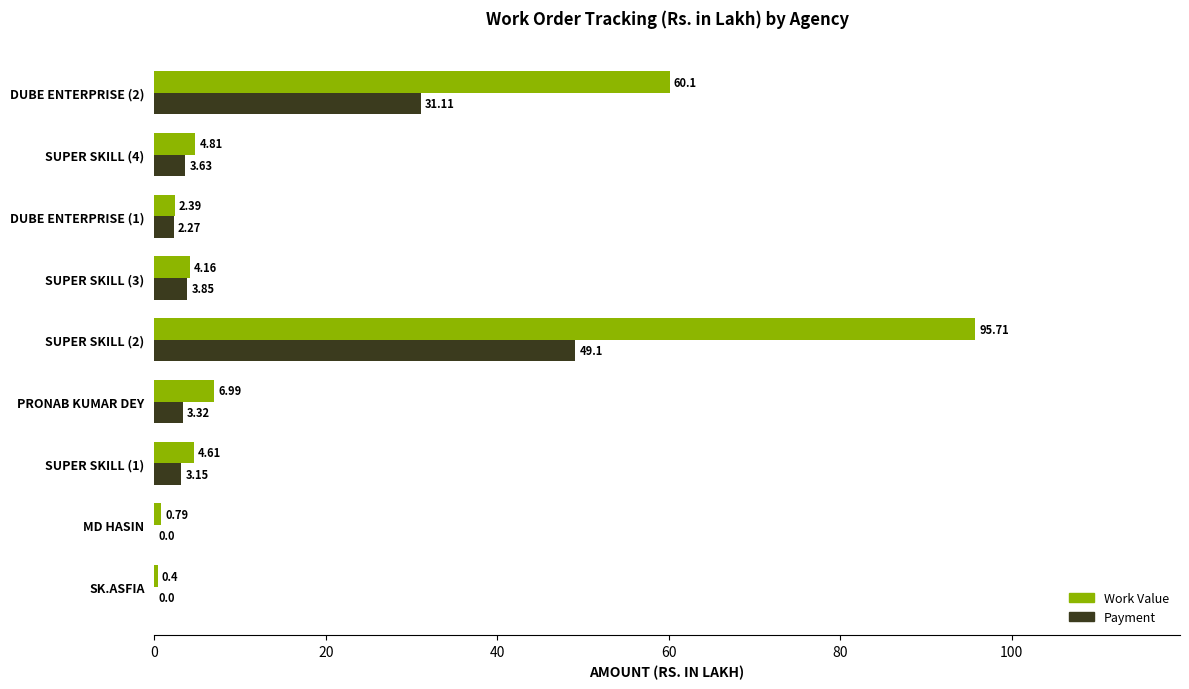

Which series has the largest total across all categories?

Work Value